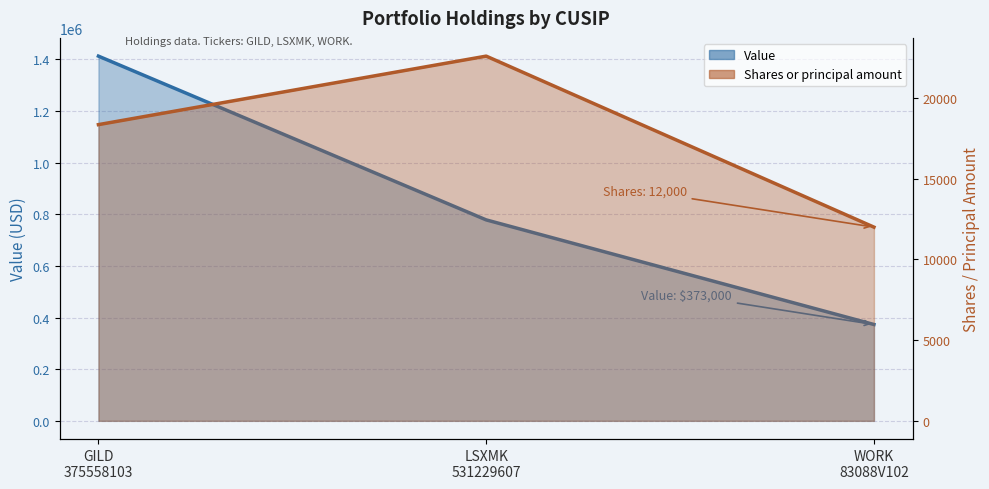

List the labels in order of Value value, smallest first.

WORK
83088V102, LSXMK
531229607, GILD
375558103